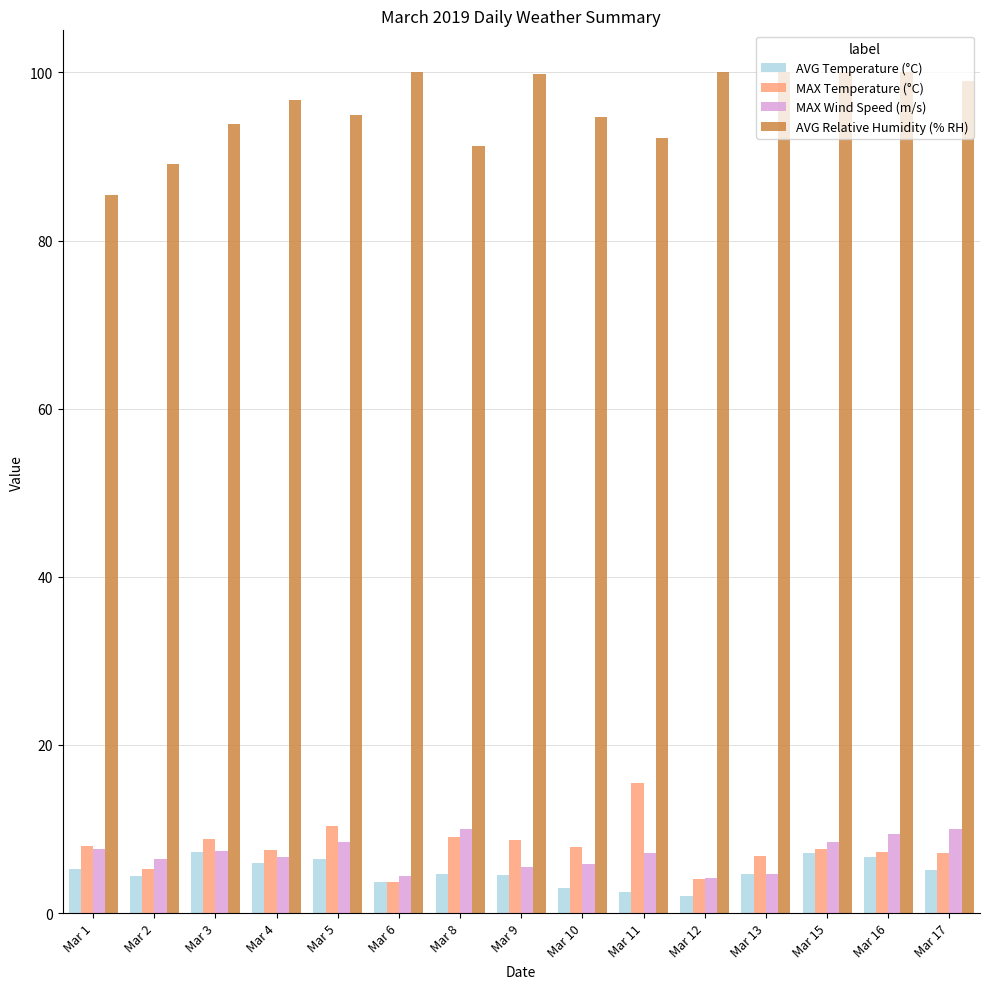

What is the spread (max minus min) of values at Mar 17?

93.9